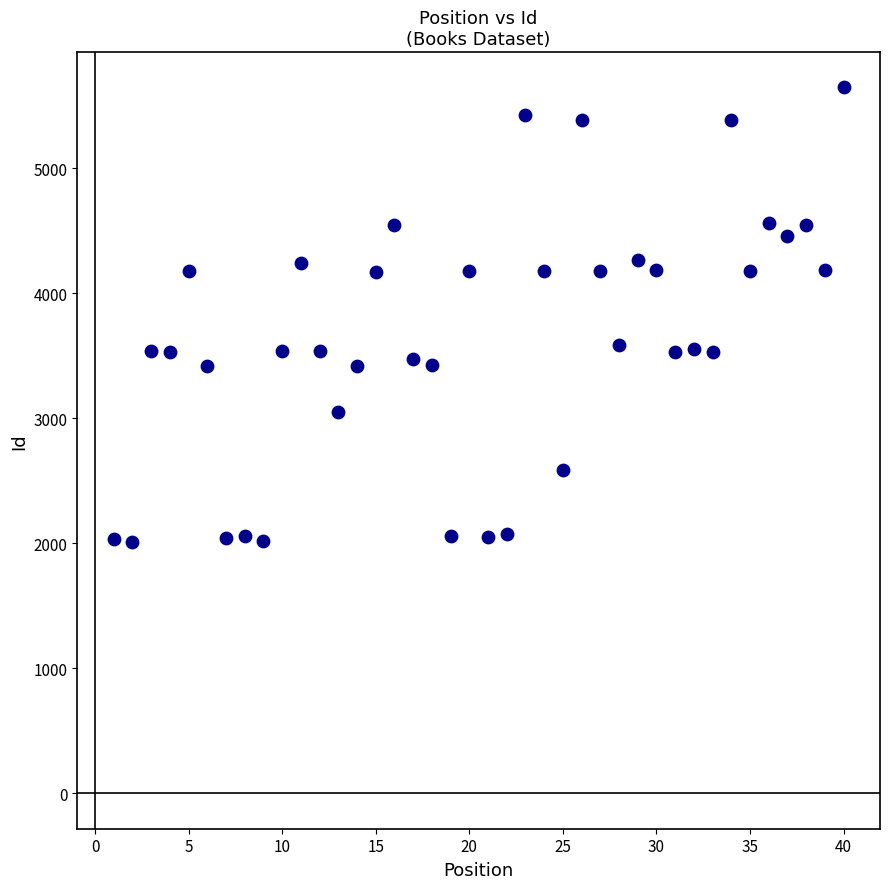

What is the range of Y values (max minus min)?

3635